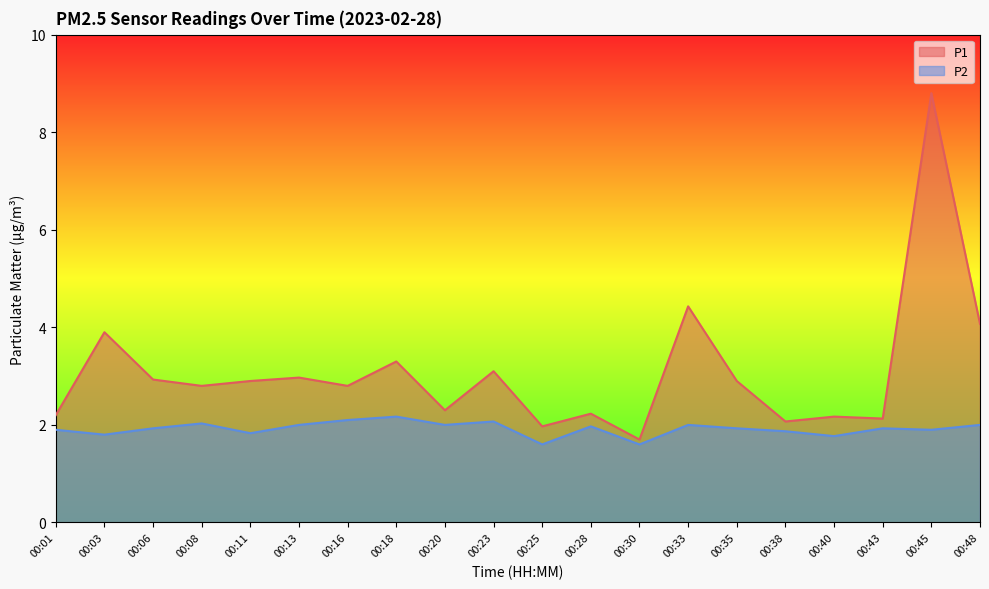

How many data points in P1 are above 2?

18